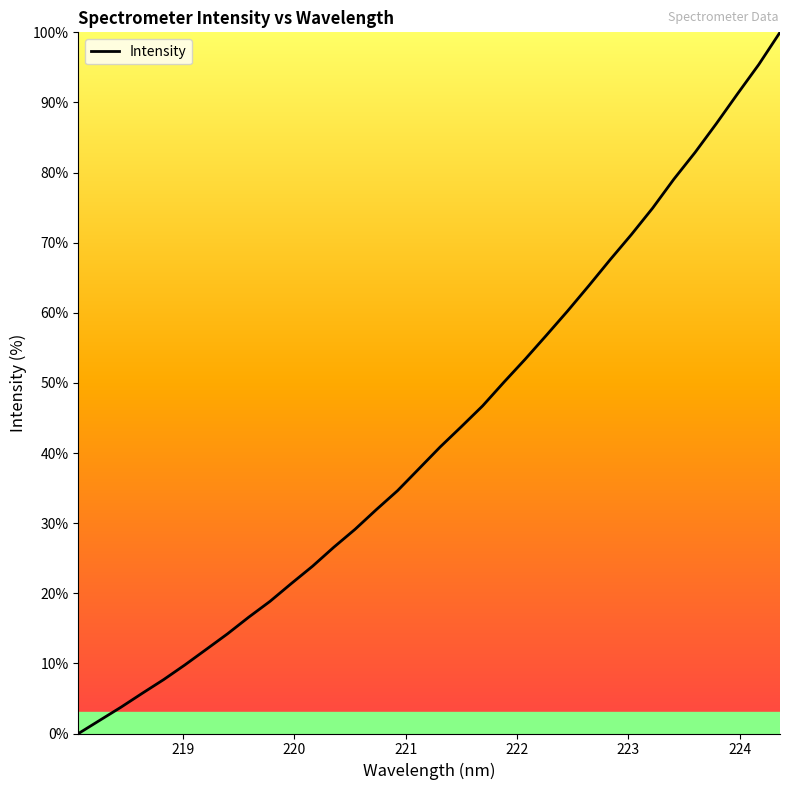

What is the difference between the maximum and minimum values?

100.0